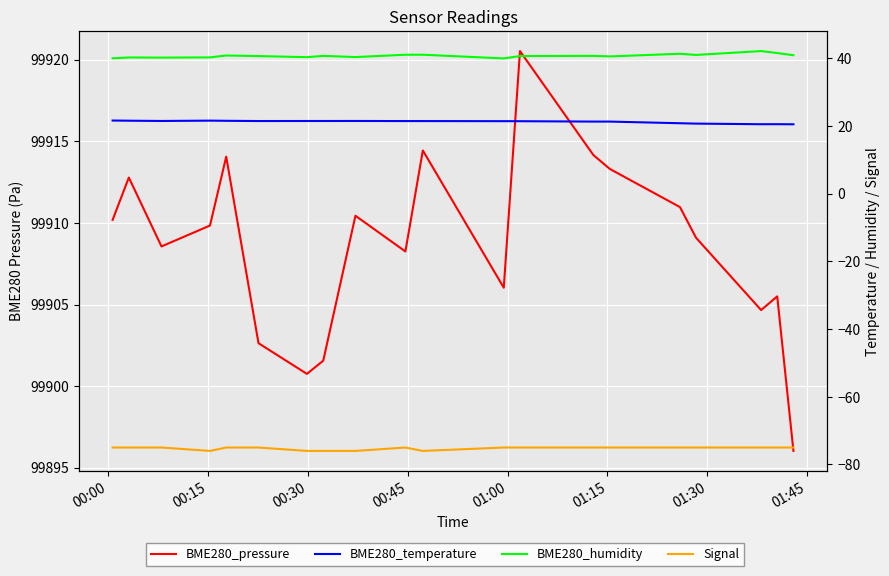

How many lines are shown in the chart?

4